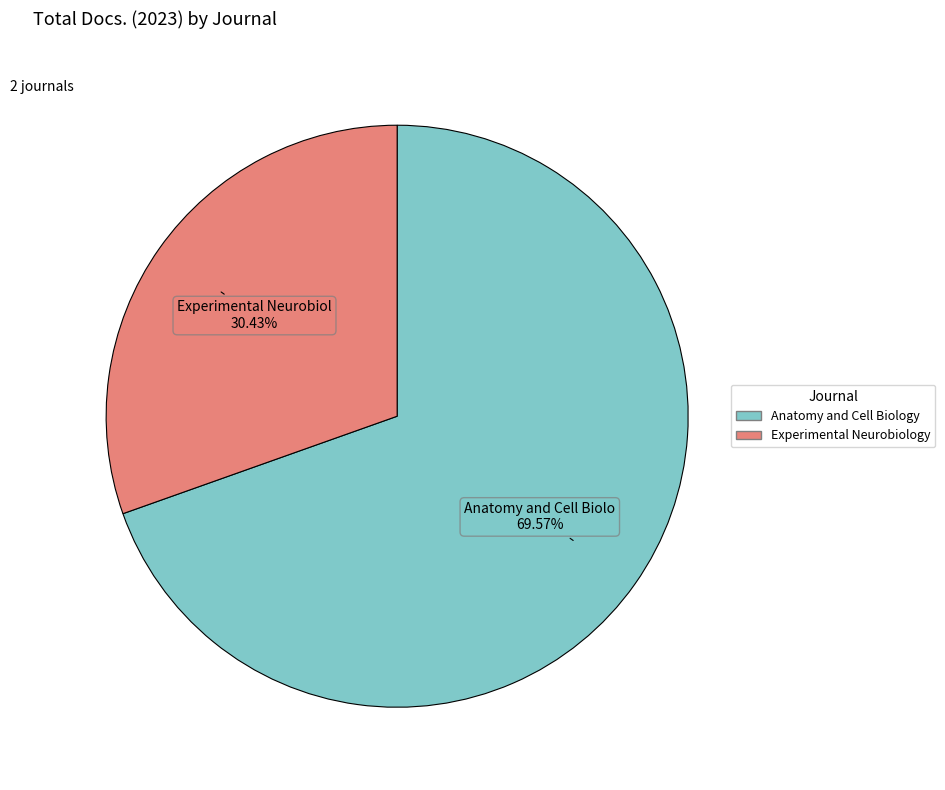

Which category has the biggest portion of the pie?

Anatomy and Cell Biology